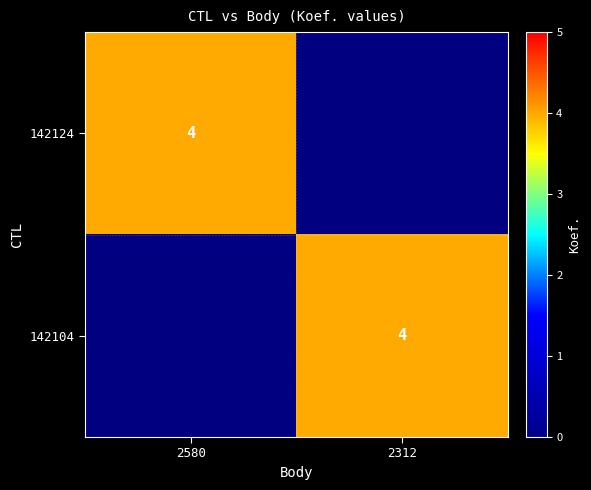

The 142104 series shows 4 at 2312. True or false?

True